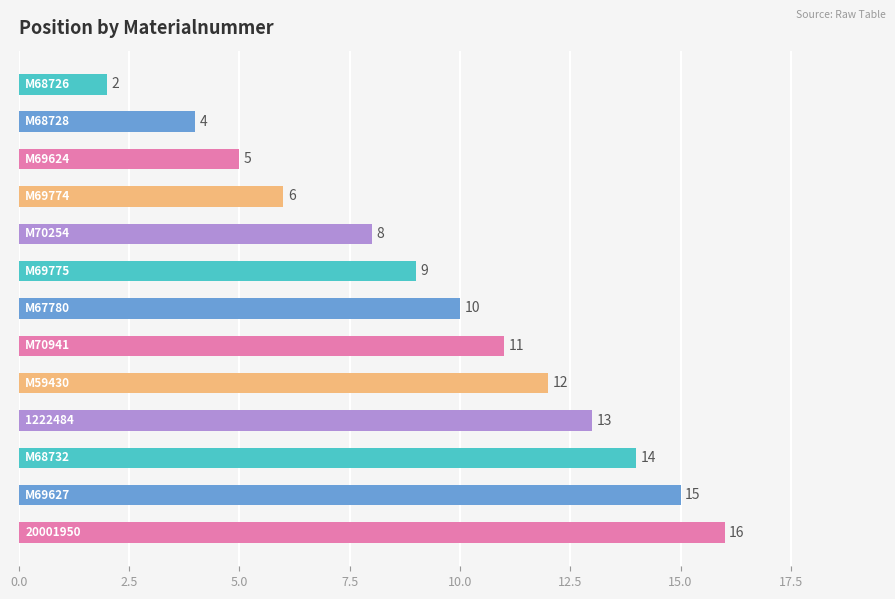

How many series are shown in this chart?

1